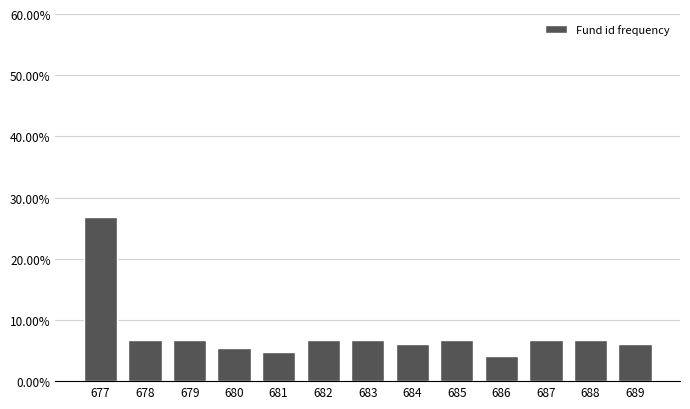

Reading left to right, list all the values displayed in this chart.

26.8	6.7	6.7	5.4	4.7	6.7	6.7	6.0	6.7	4.0	6.7	6.7	6.0